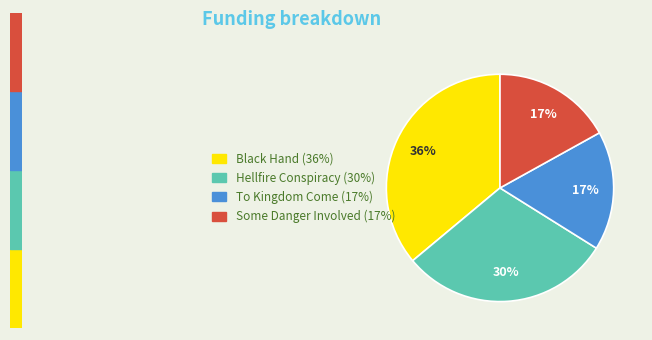

Is it true that Hellfire Conspiracy is 37% of the pie?

False